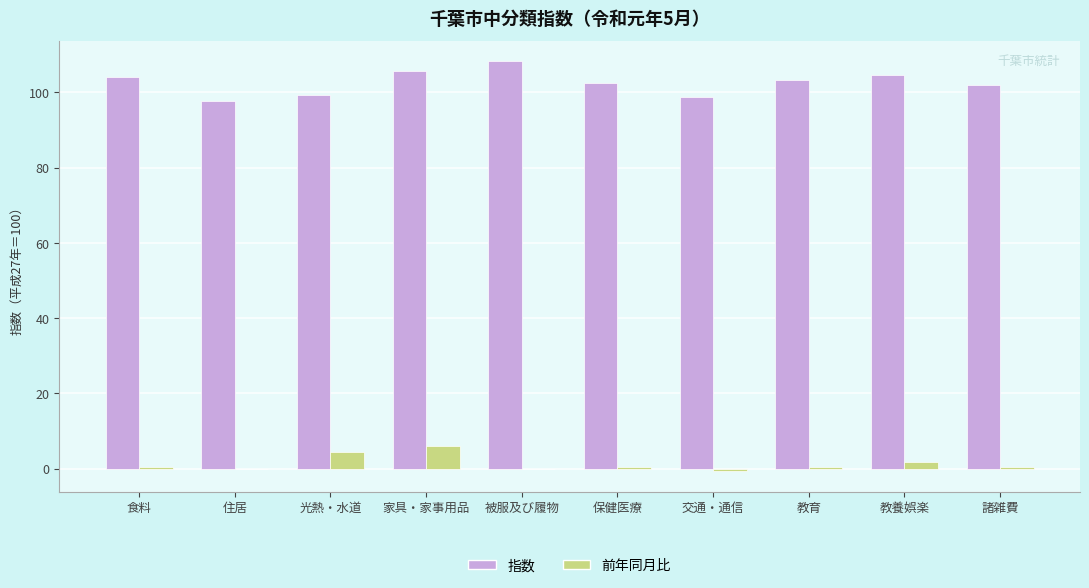

What is the sum of all 指数 values?

1026.1